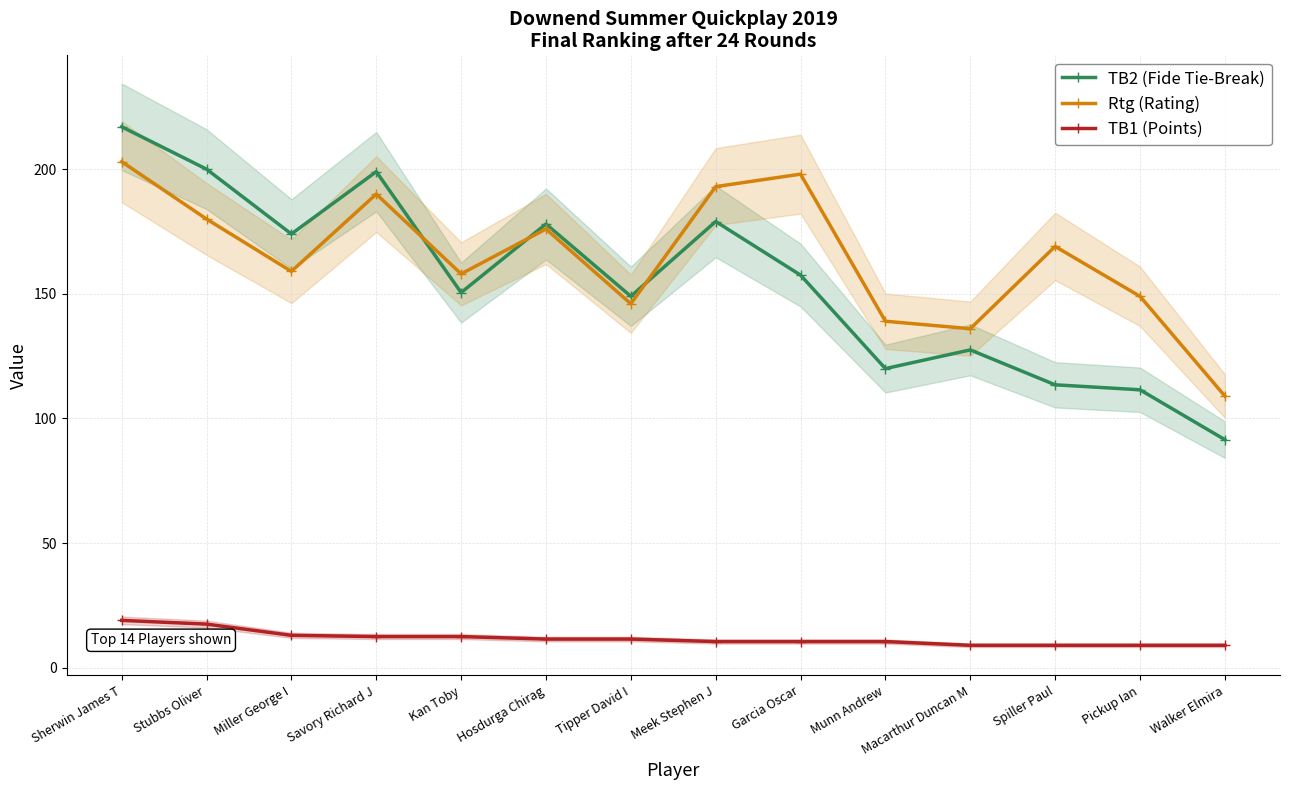

True or false: TB1 (Points) and TB2 (Fide Tie-Break) intersect in this chart.

False